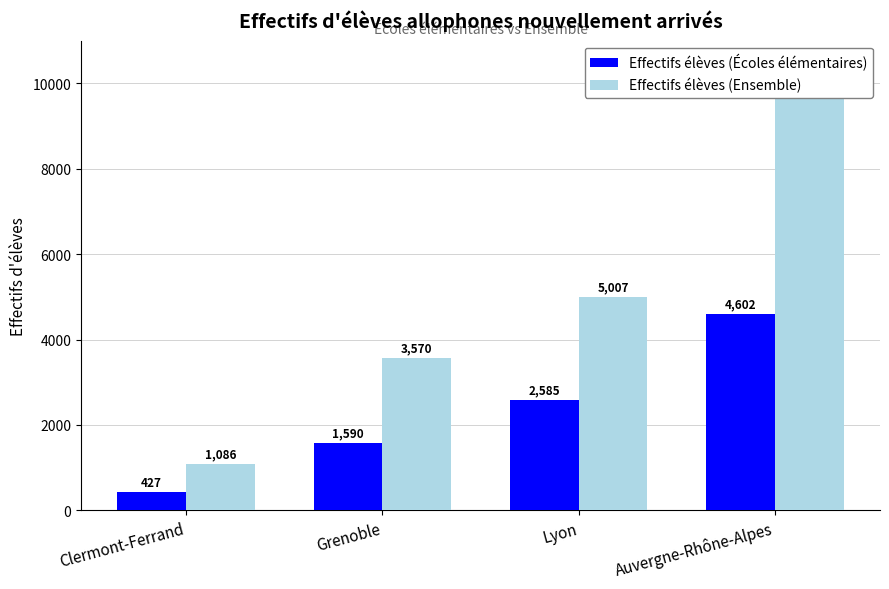

What are all the series names shown in the legend?

Effectifs élèves (Écoles élémentaires), Effectifs élèves (Ensemble)